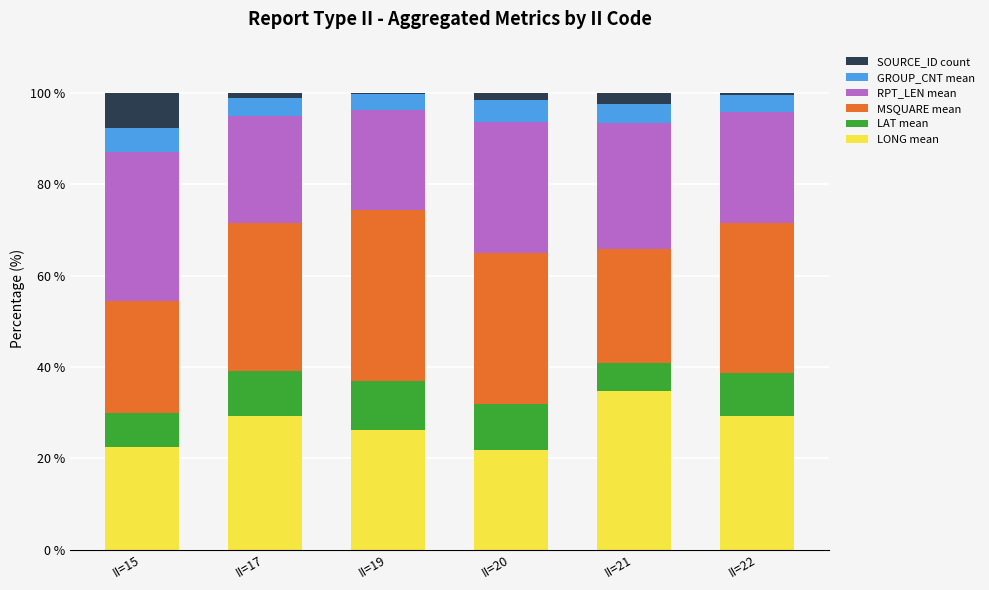

What is the total value across all series at II=21?

100.0